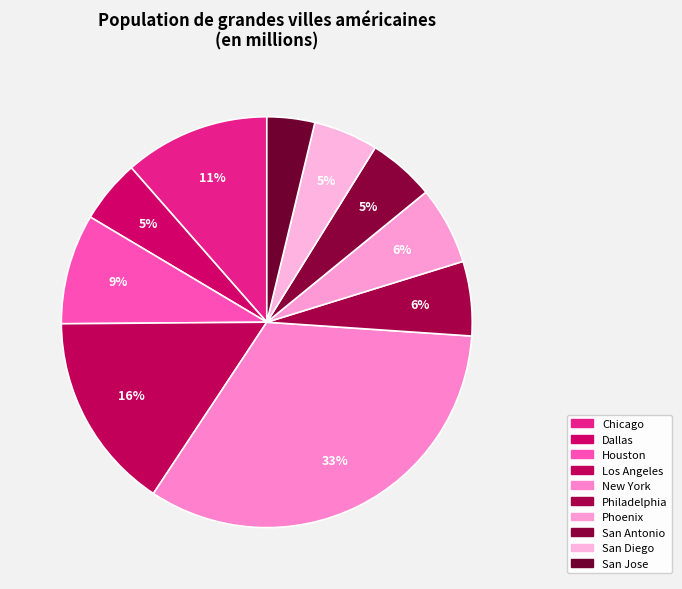

How many segments does this pie chart have?

10